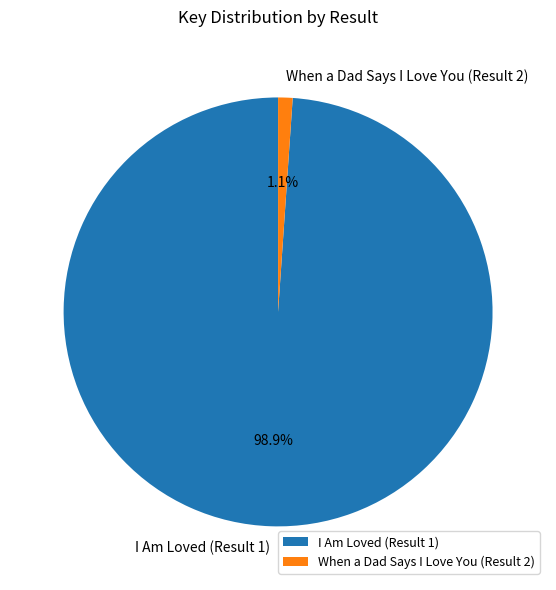

To the nearest percent, what portion does I Am Loved (Result 1) represent?

99%